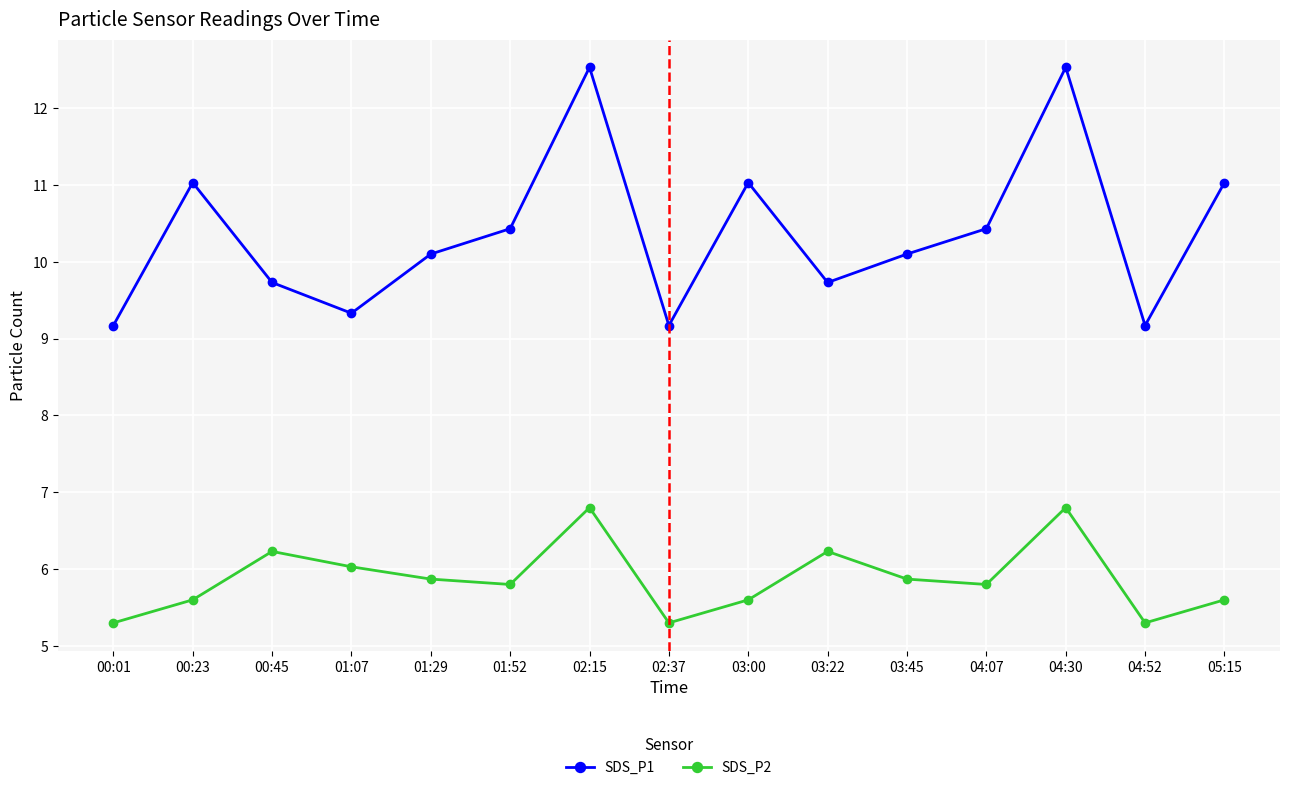

What is the label of the 13th point from the left?

04:30